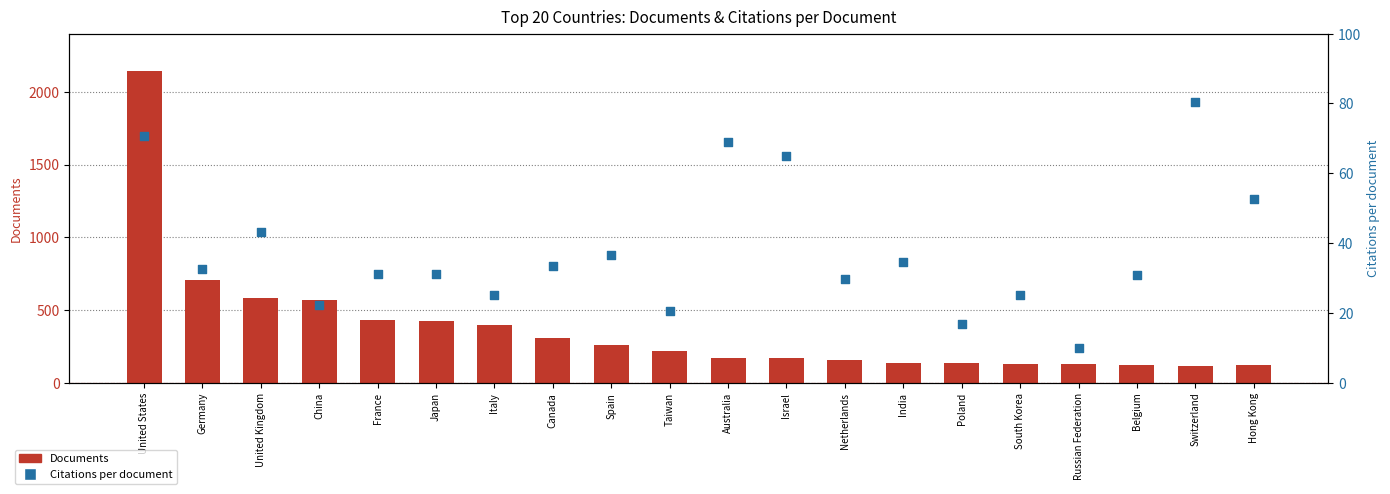

At which category is the sum across all series the highest?

United States